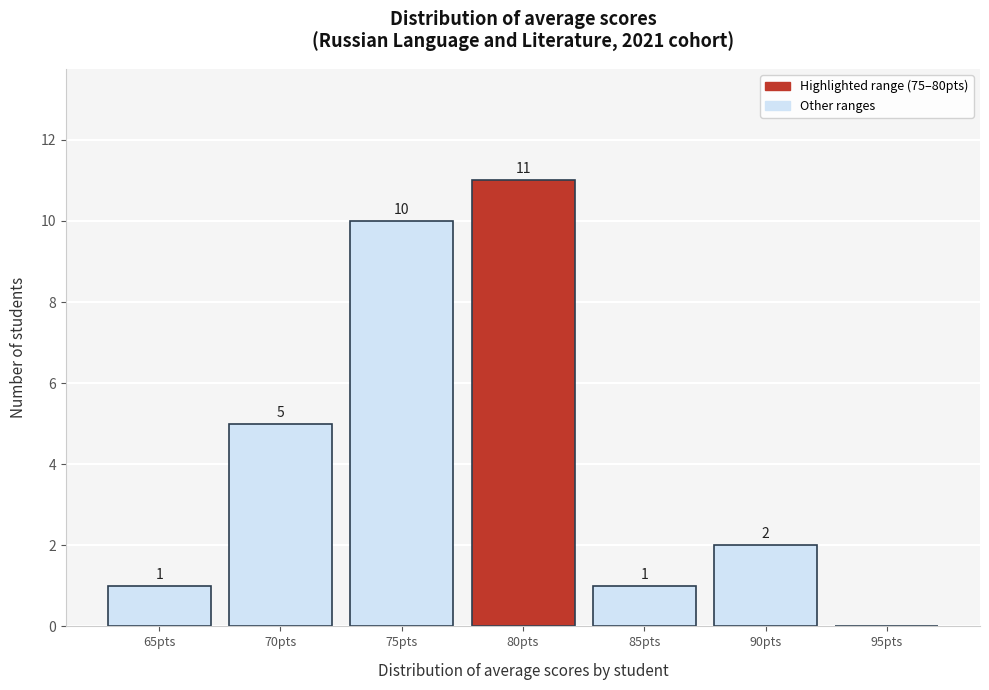

Is it true that the value at 95pts is 0?

True